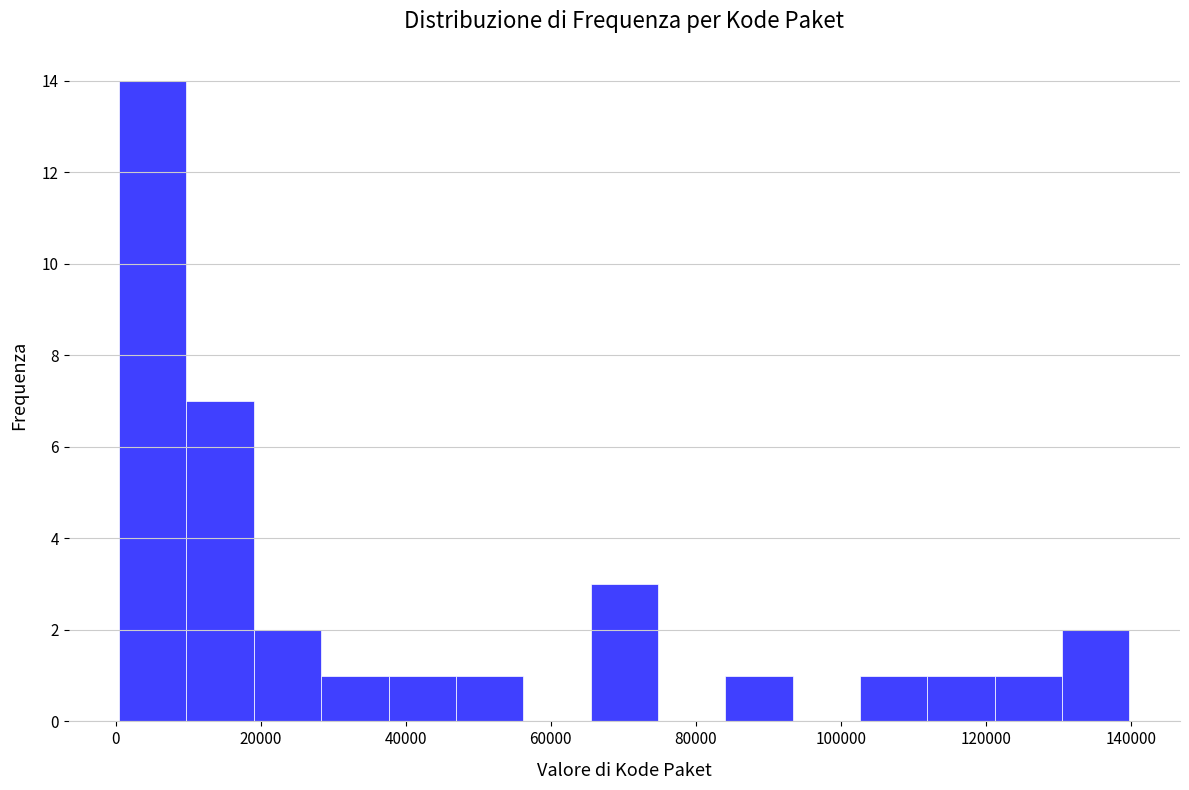

Over which range of the x-axis is the bar tallest?

0 to 10000